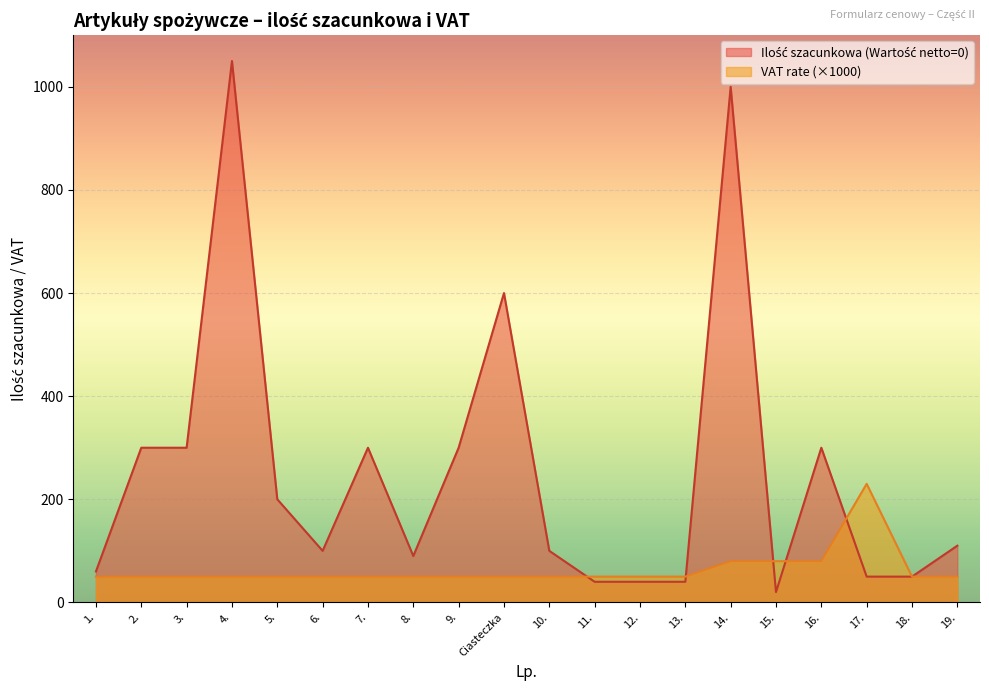

At how many categories does at least one series exceed 303?

3